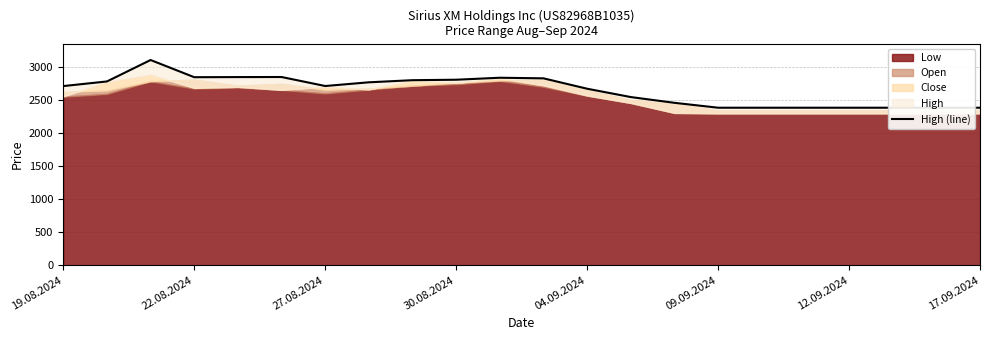

Reading right to left, extract all data points from this chart.

2379	2379	2379	2379	2379	2379	2379	2453	2540	2666	2823	2832	2802	2795	2763	2707	2843	2842	2840	3100	2776	2706